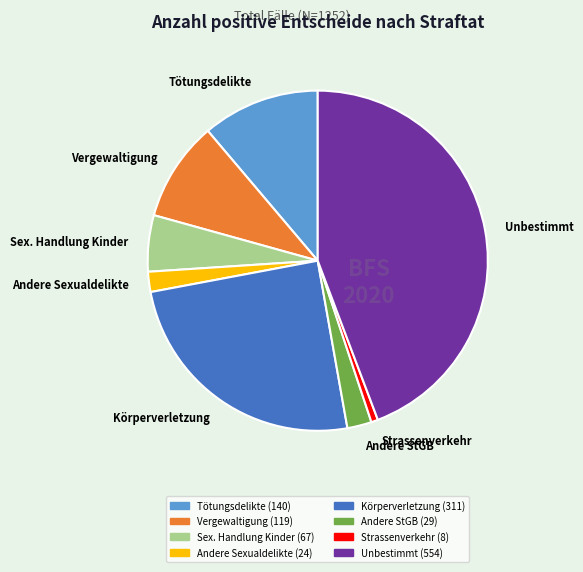

Do Körperverletzung and Andere Sexualdelikte together represent more than half of the pie?

No